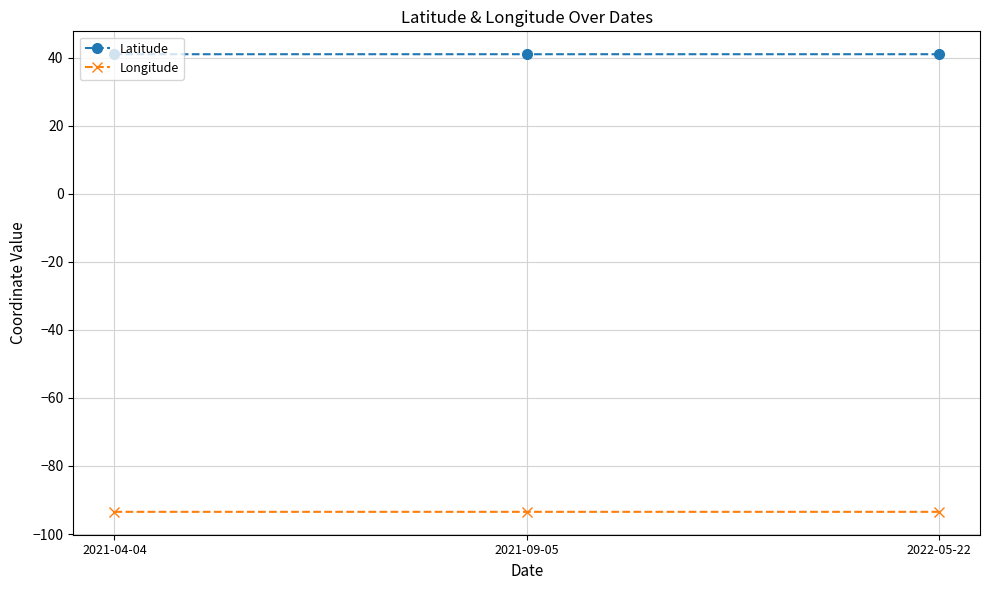

What is the label of the 3rd point from the right?

2021-04-04